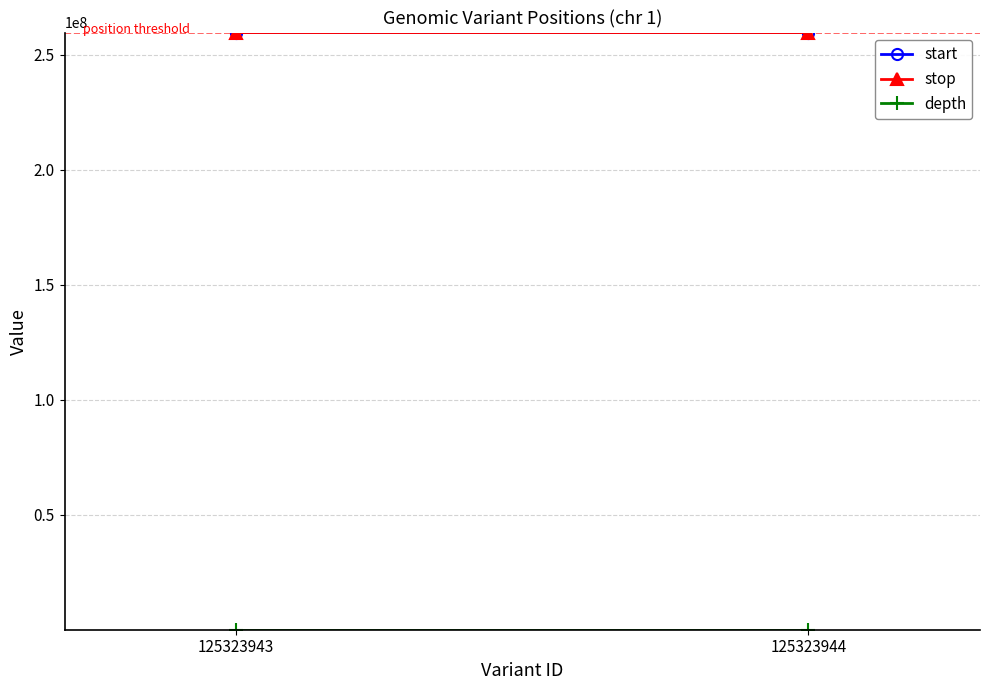

Reading right to left, transcribe all the data shown in this chart.

start: 125323944=259670590	125323943=259670465
stop: 125323944=259670591	125323943=259670466
depth: 125323944=5	125323943=9